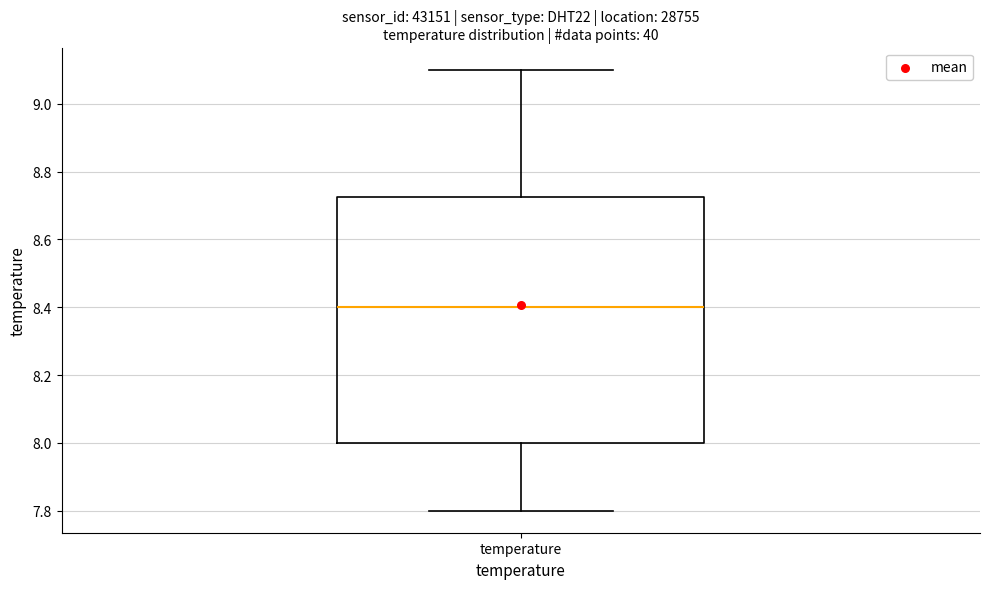

Transcribe this box plot: give where the median line is, the range the box spans, and where the two whiskers end, as read against the y-axis. The values are not printed on the chart, so give them approximately, as read against the axis.

median 8.40, box 8.00 to 8.72, whiskers 7.80 to 9.10